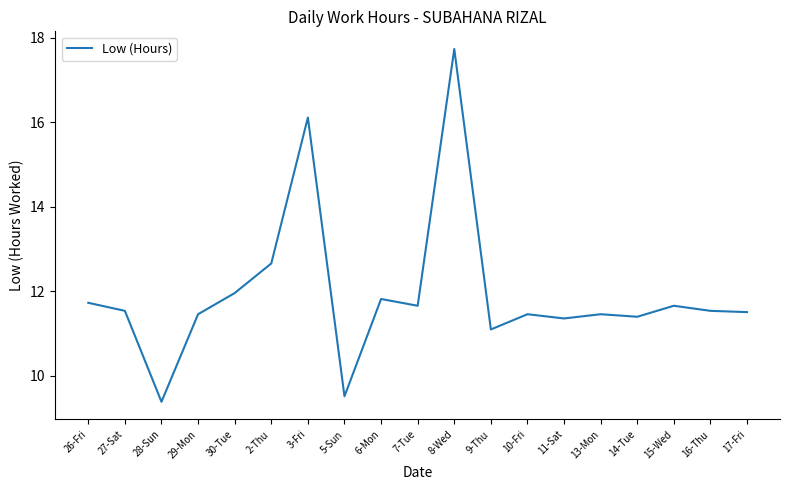

Count the number of data series in this chart.

1